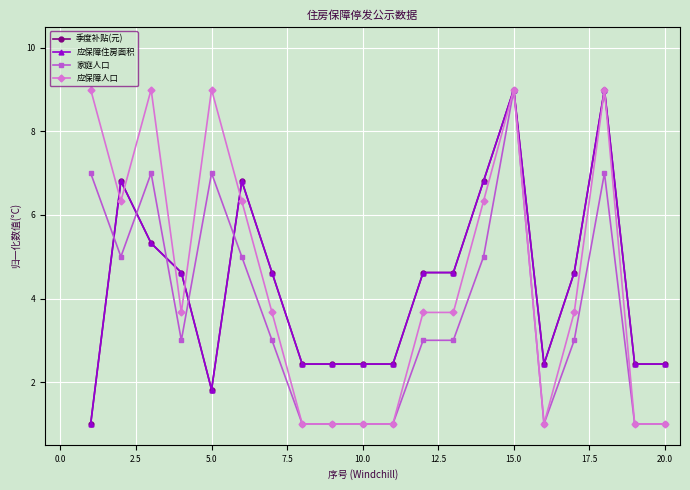

How many data points in 应保障人口 are less than 3?

7